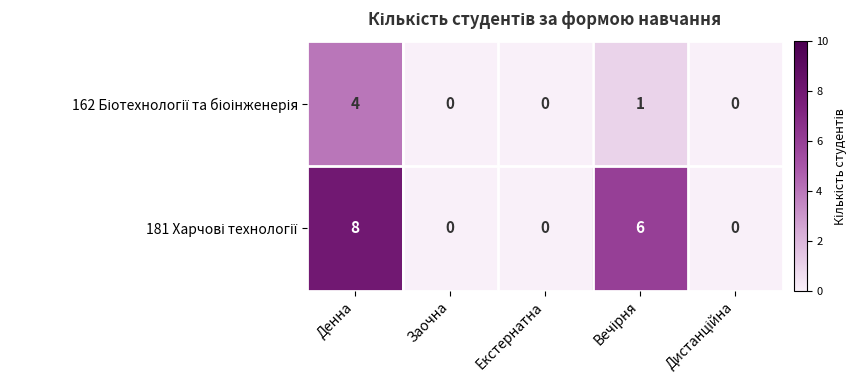

What is the maximum value shown in the chart?

8